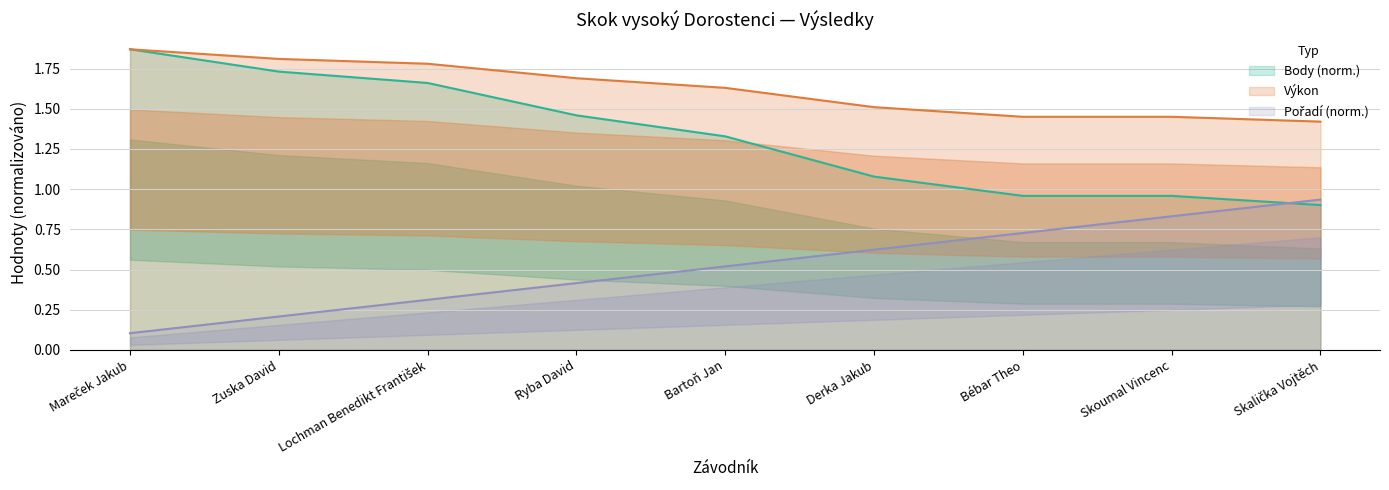

True or false: Body has a value of 0.5 at Zuska David.

False